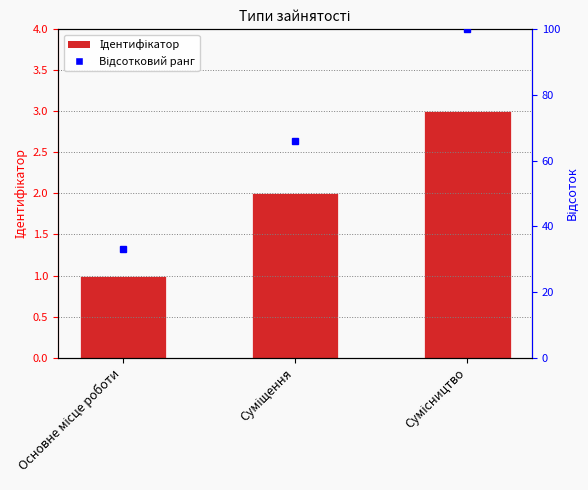

True or false: the data shows 5 at Сумісництво.

False